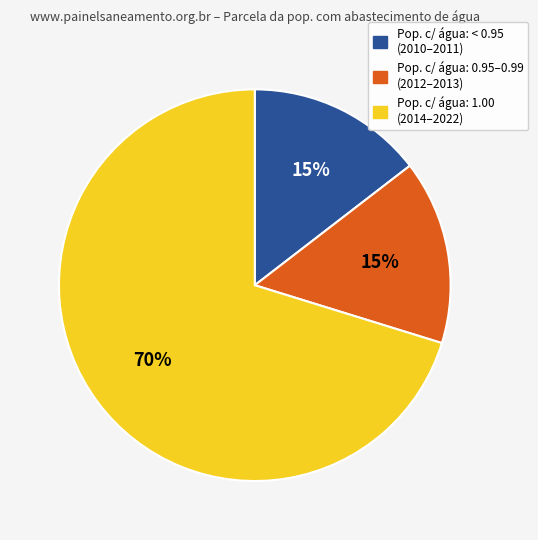

To the nearest percent, what is the average slice percentage?

33%